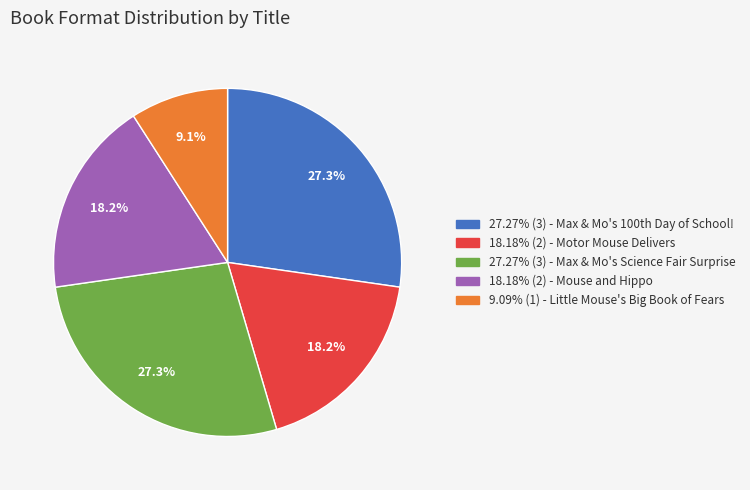

Is there a majority slice in this chart?

No